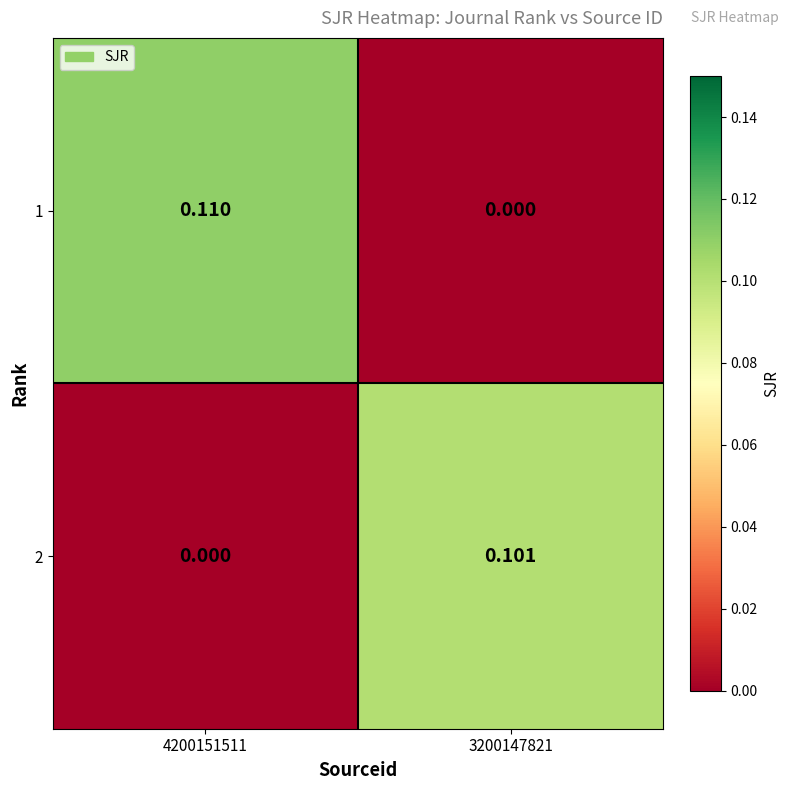

Is the value of 2 at 3200147821 greater than the value of 1 at 3200147821?

Yes